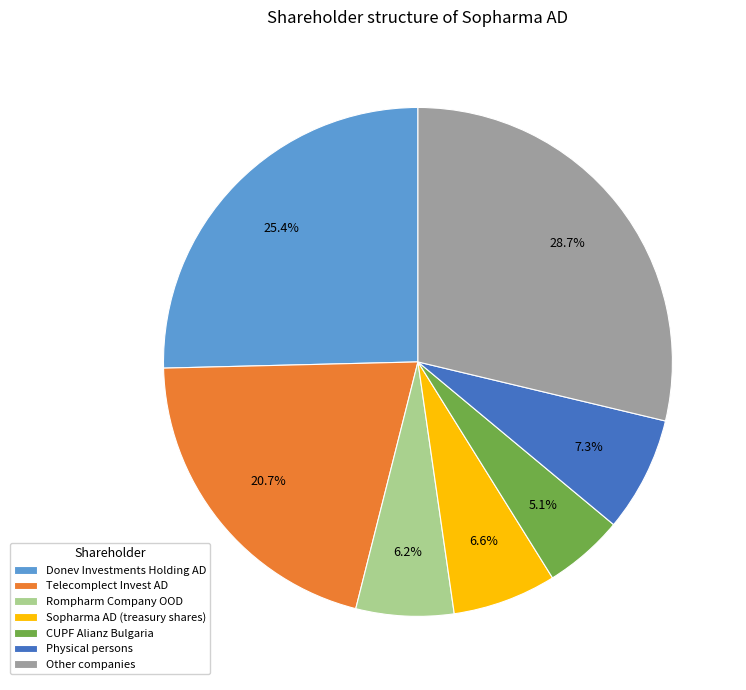

Is CUPF Alianz Bulgaria the majority of the pie?

No